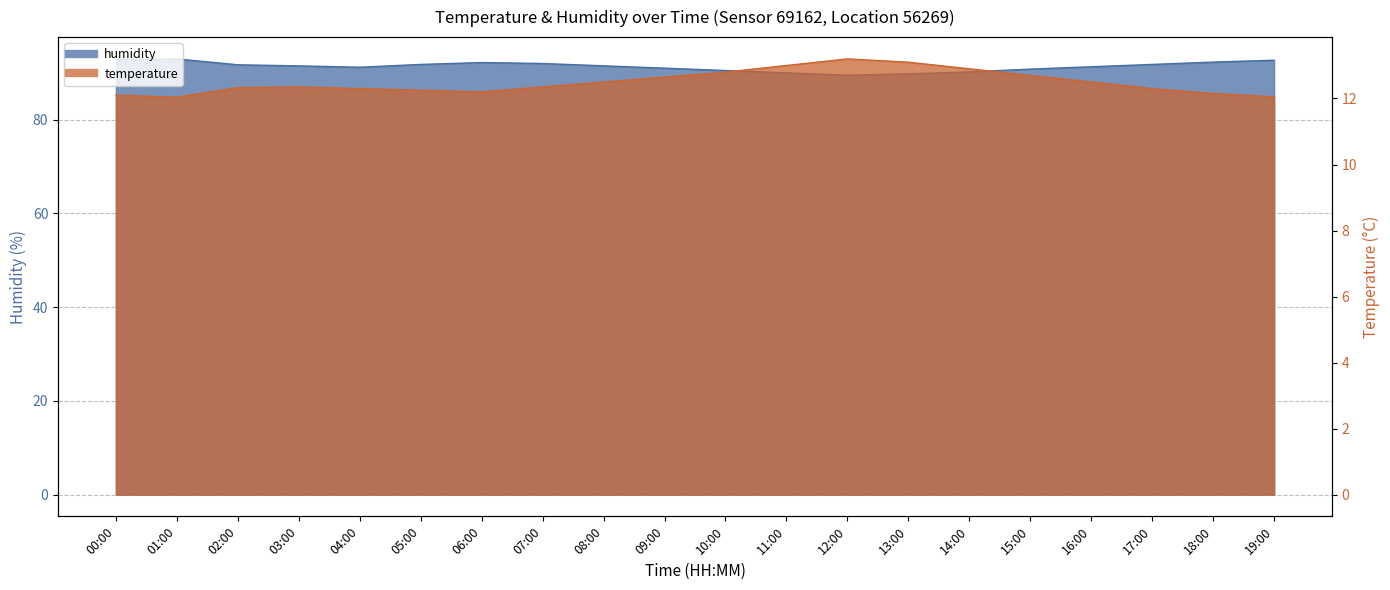

What is the lowest value of the humidity series?

89.5